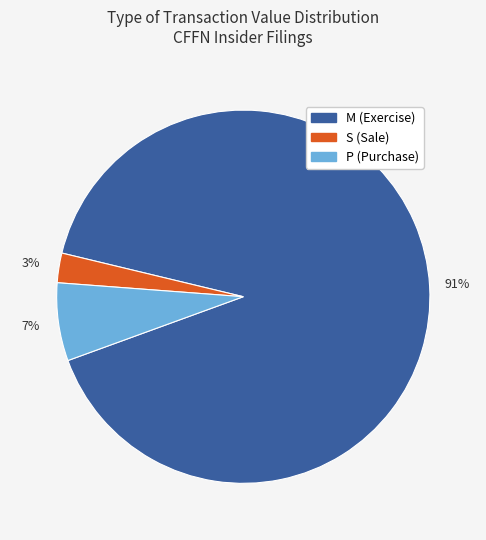

Does any single category account for the majority?

Yes